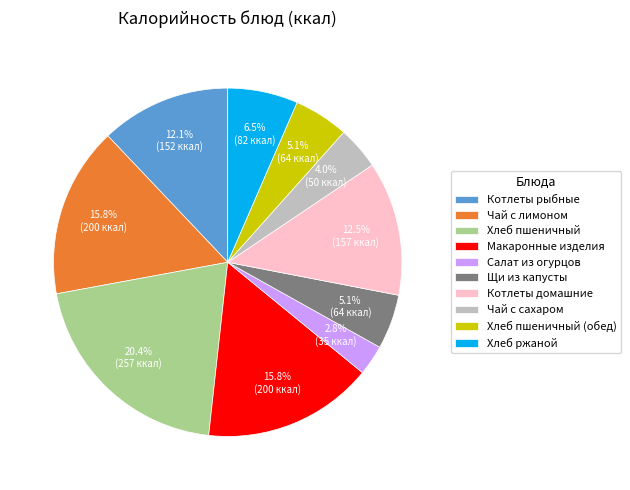

To the nearest percent, what portion does Салат из огурцов represent?

3%